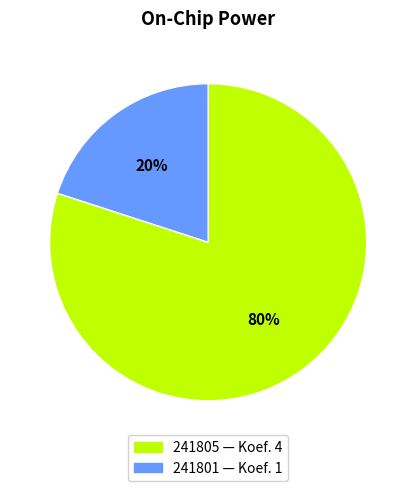

Which has a higher value, 241805 or 241801?

241805